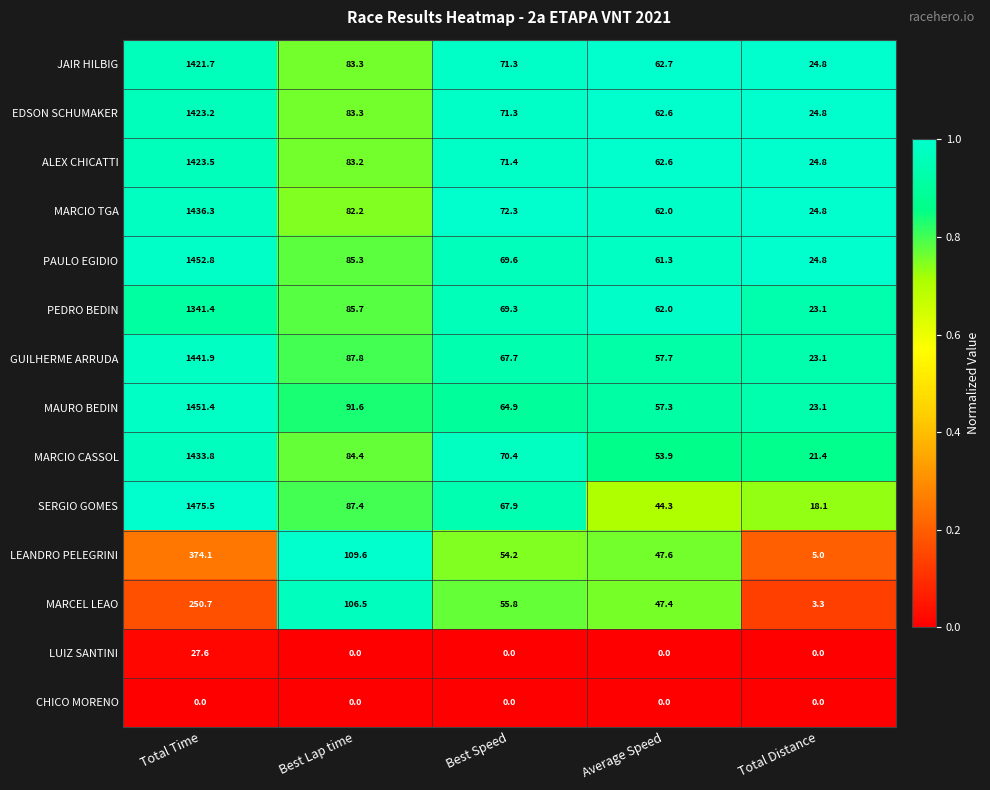

At which category is the sum across all series the highest?

Total Time